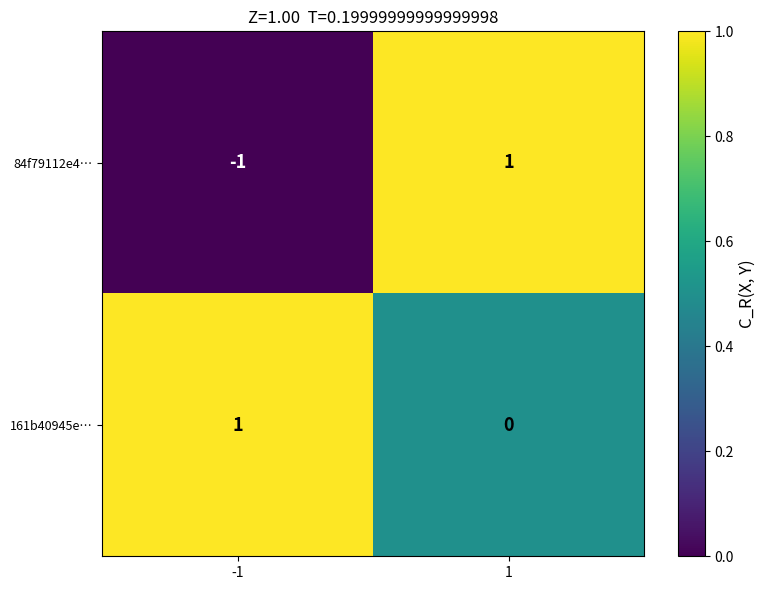

Rank the series at -1 from lowest to highest value.

84f79112e4…, 161b40945e…